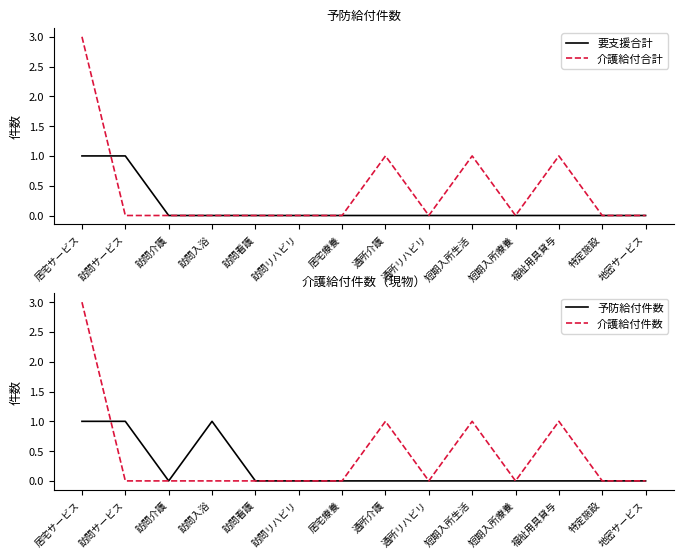

Is it true that 介護給付件数 equals 1 at 短期入所療養?

False